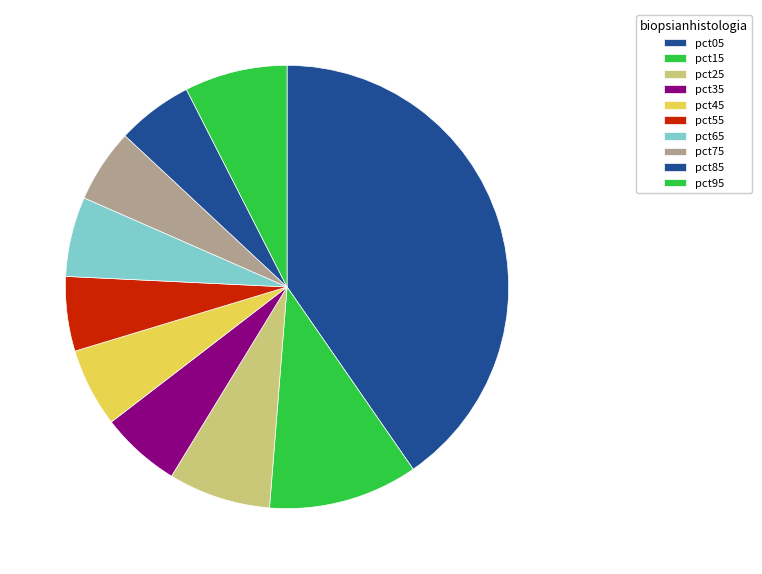

How many segments does this pie chart have?

10